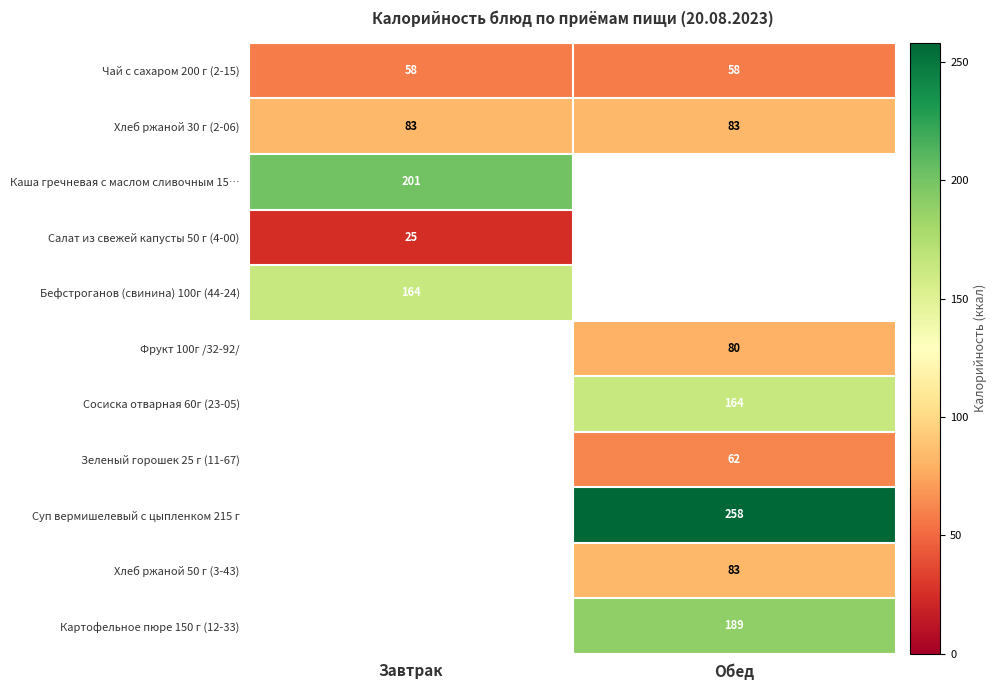

True or false: Каша гречневая с маслом сливочным 15… has a value of 201 at Завтрак.

True